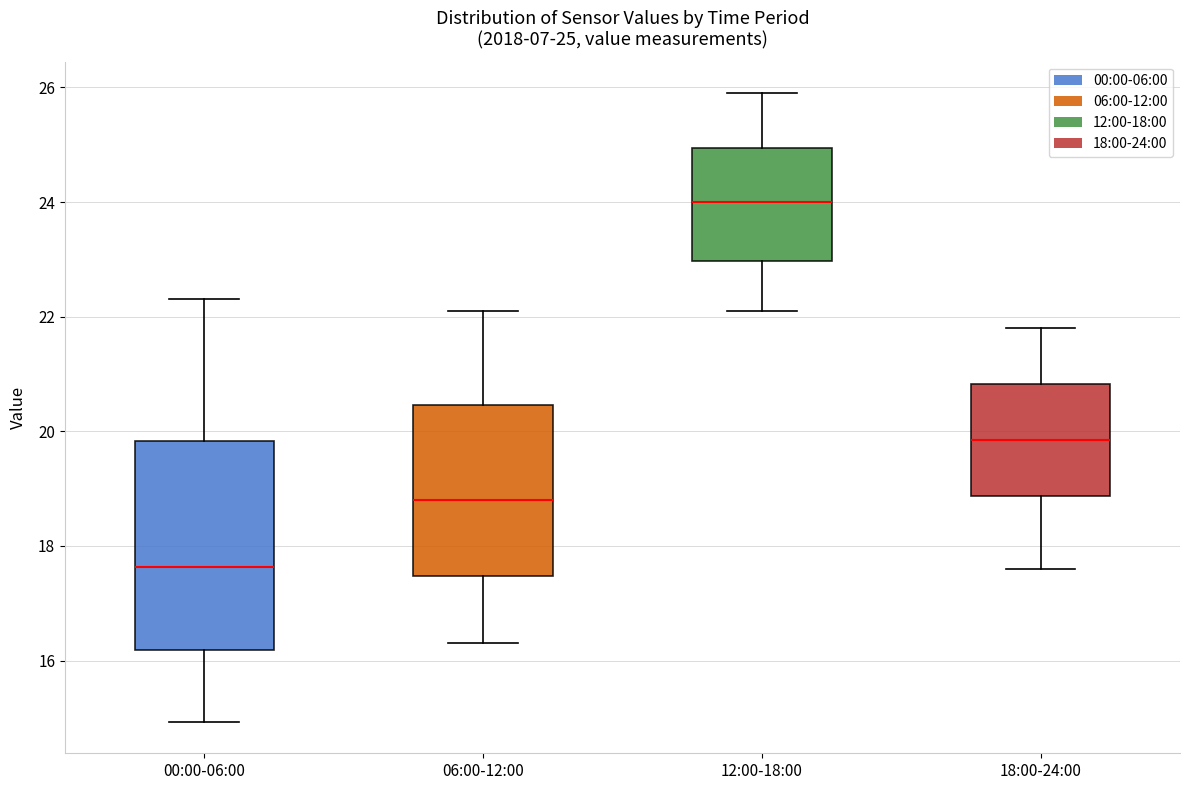

Which box is the tallest, from its lower edge to its upper edge?

00:00-06:00